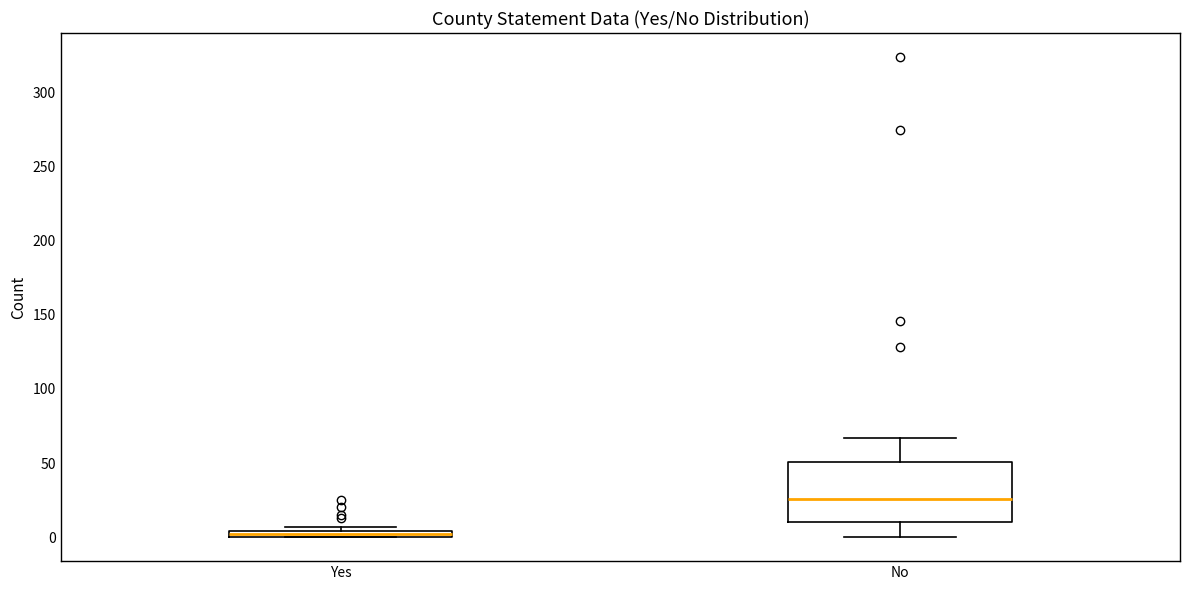

Which box's median line is the lowest?

Yes